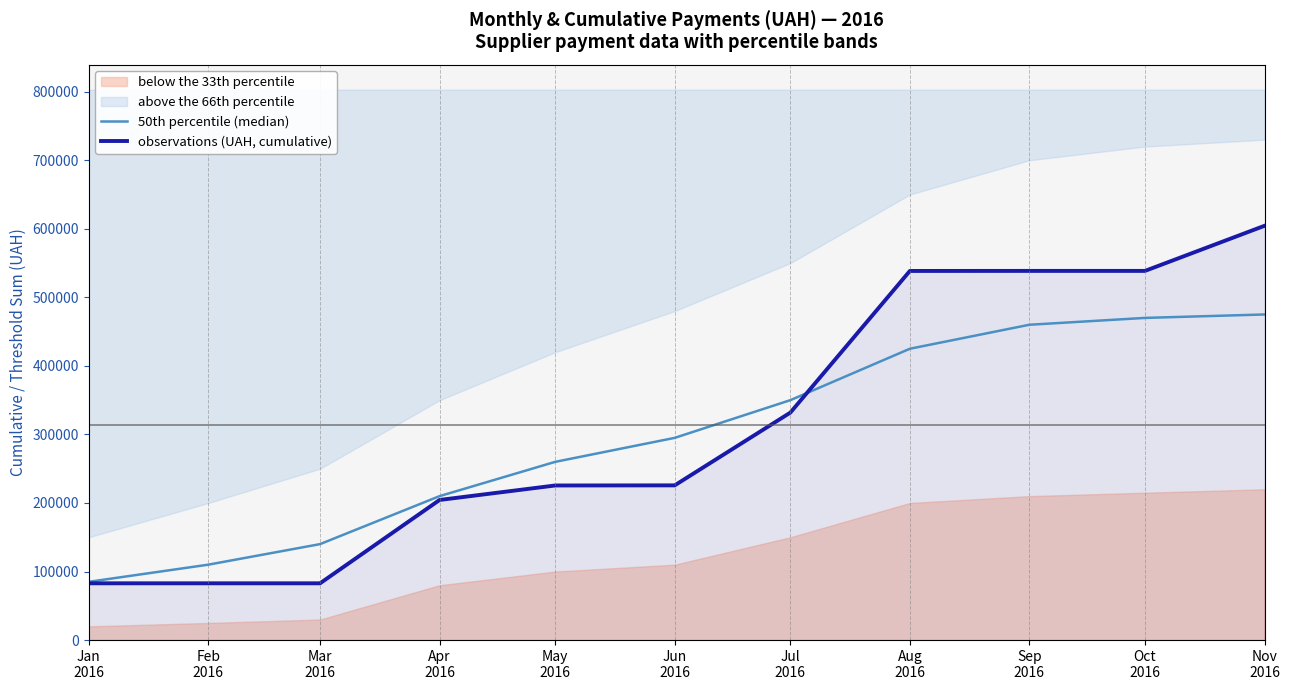

At how many categories does at least one series exceed 108059?

10